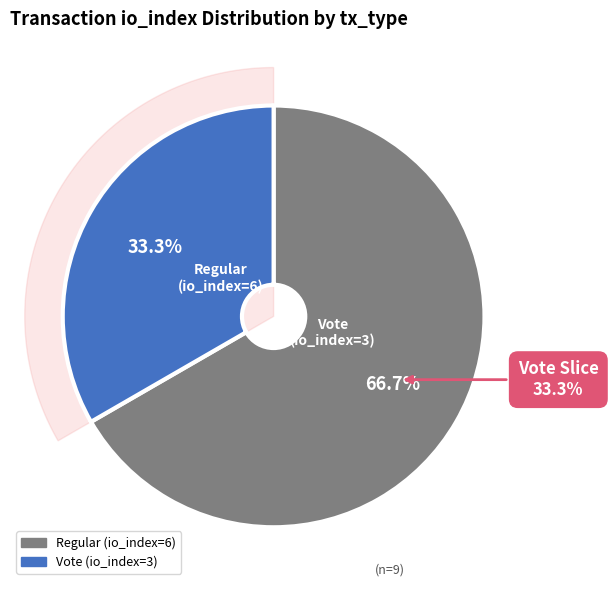

To the nearest percent, what is the average slice percentage?

50%